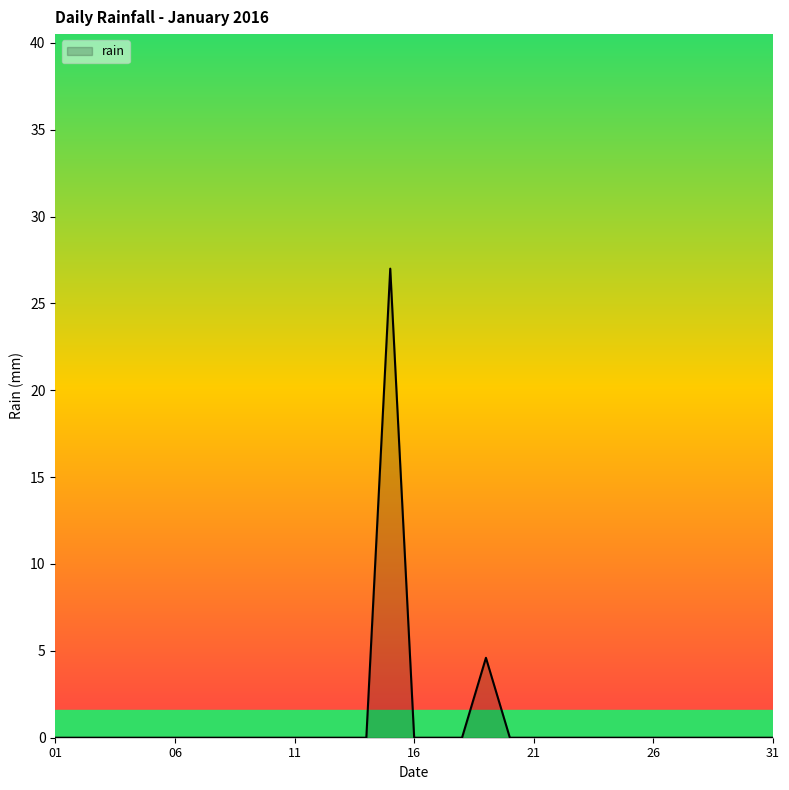

Does the chart have visible grid lines?

No